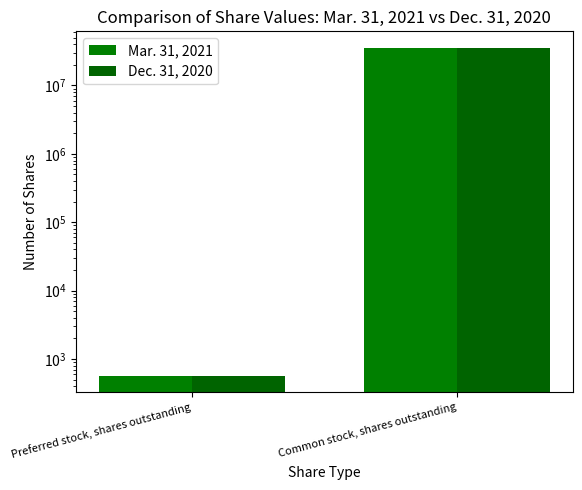

Reading left to right, what are all the values shown in this chart?

Mar. 31, 2021: Preferred stock, shares outstanding=568	Common stock, shares outstanding=35647477
Dec. 31, 2020: Preferred stock, shares outstanding=568	Common stock, shares outstanding=35281183